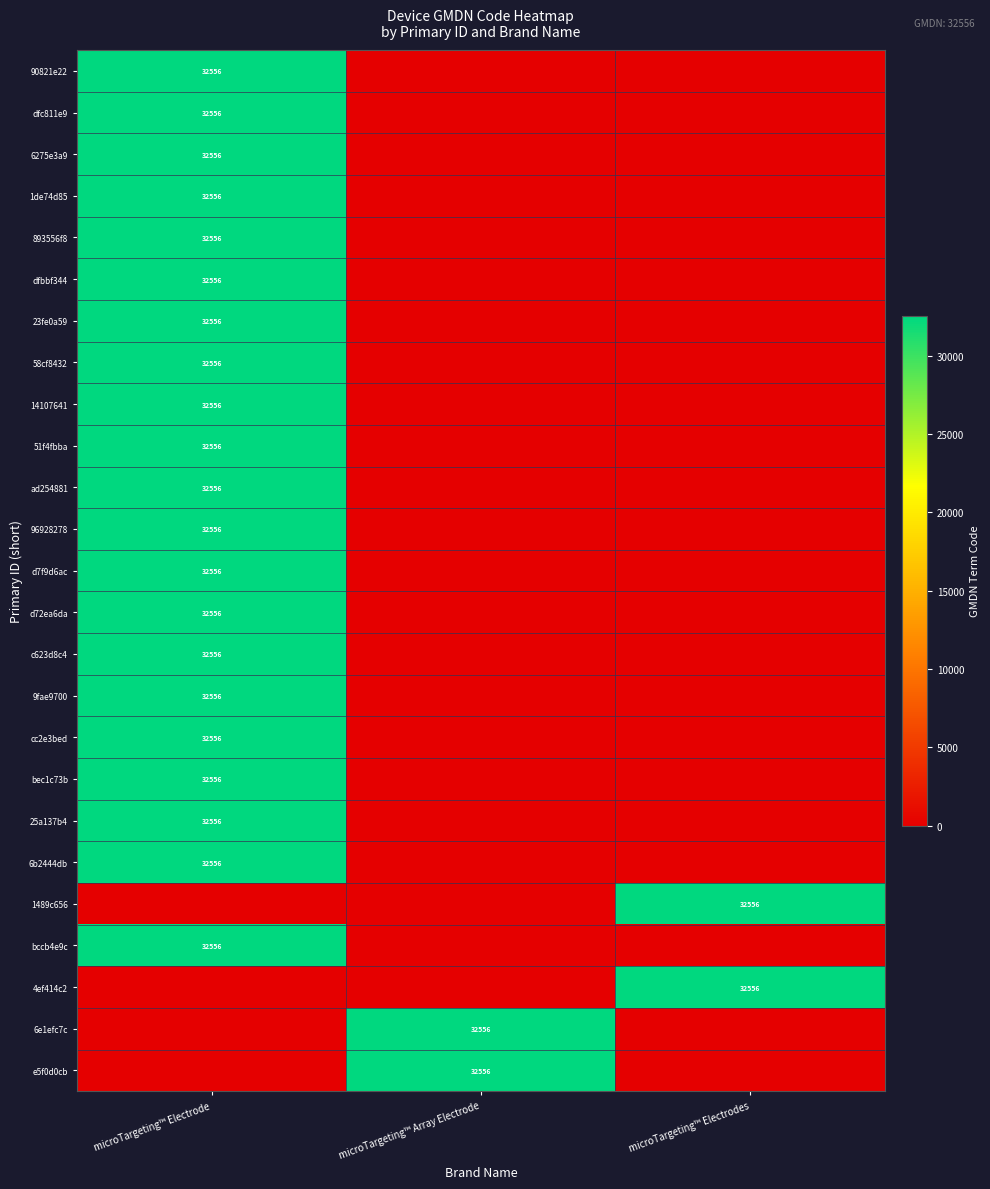

The 893556f8 series shows 17867 at microTargeting™ Electrode. True or false?

False